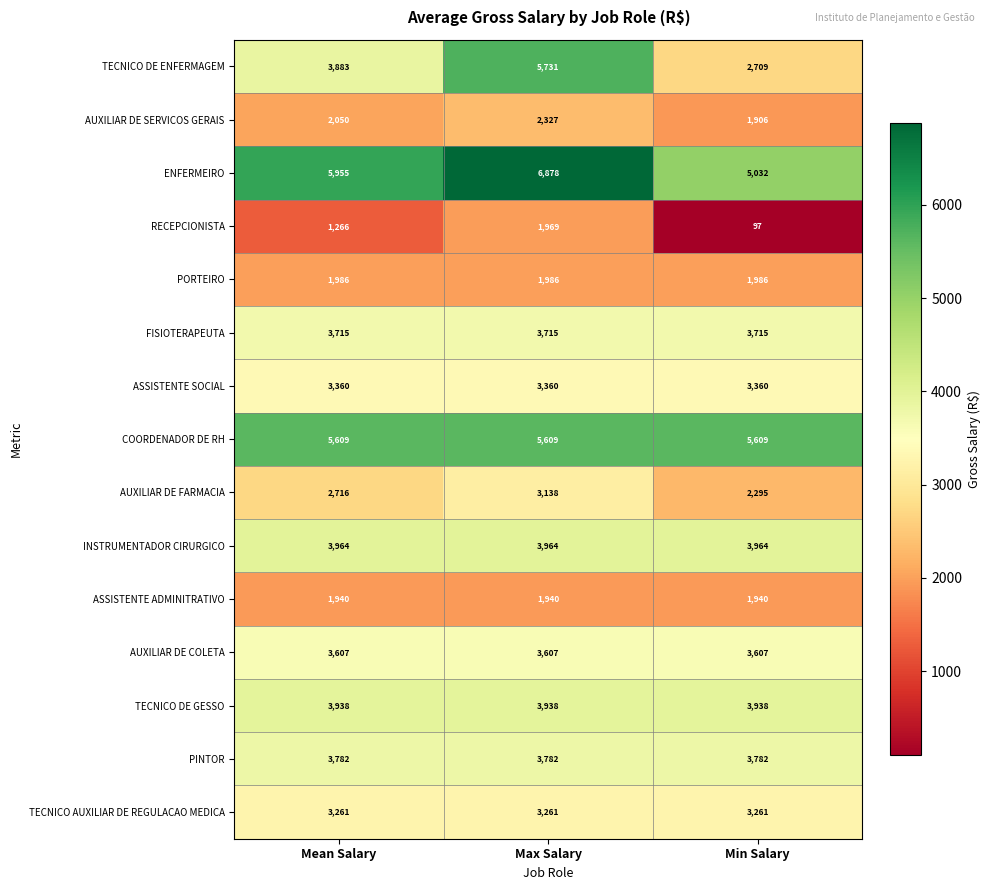

Which category has the highest value across all series?

Max Salary